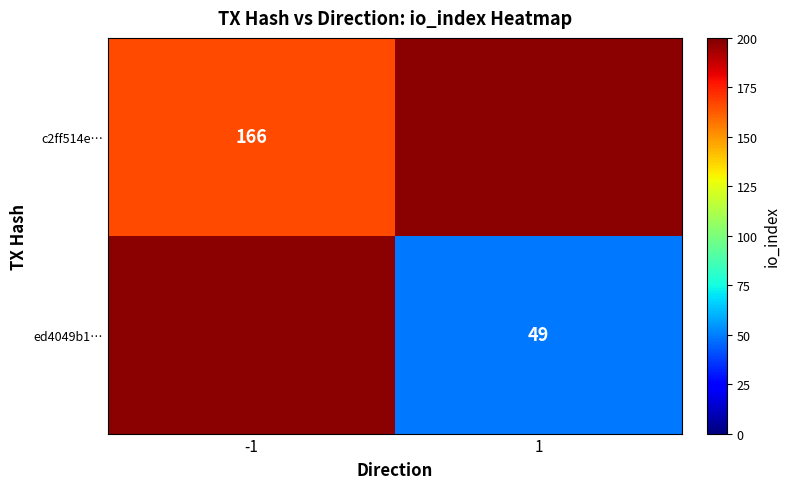

The c2ff514e… series shows 296 at -1. True or false?

False